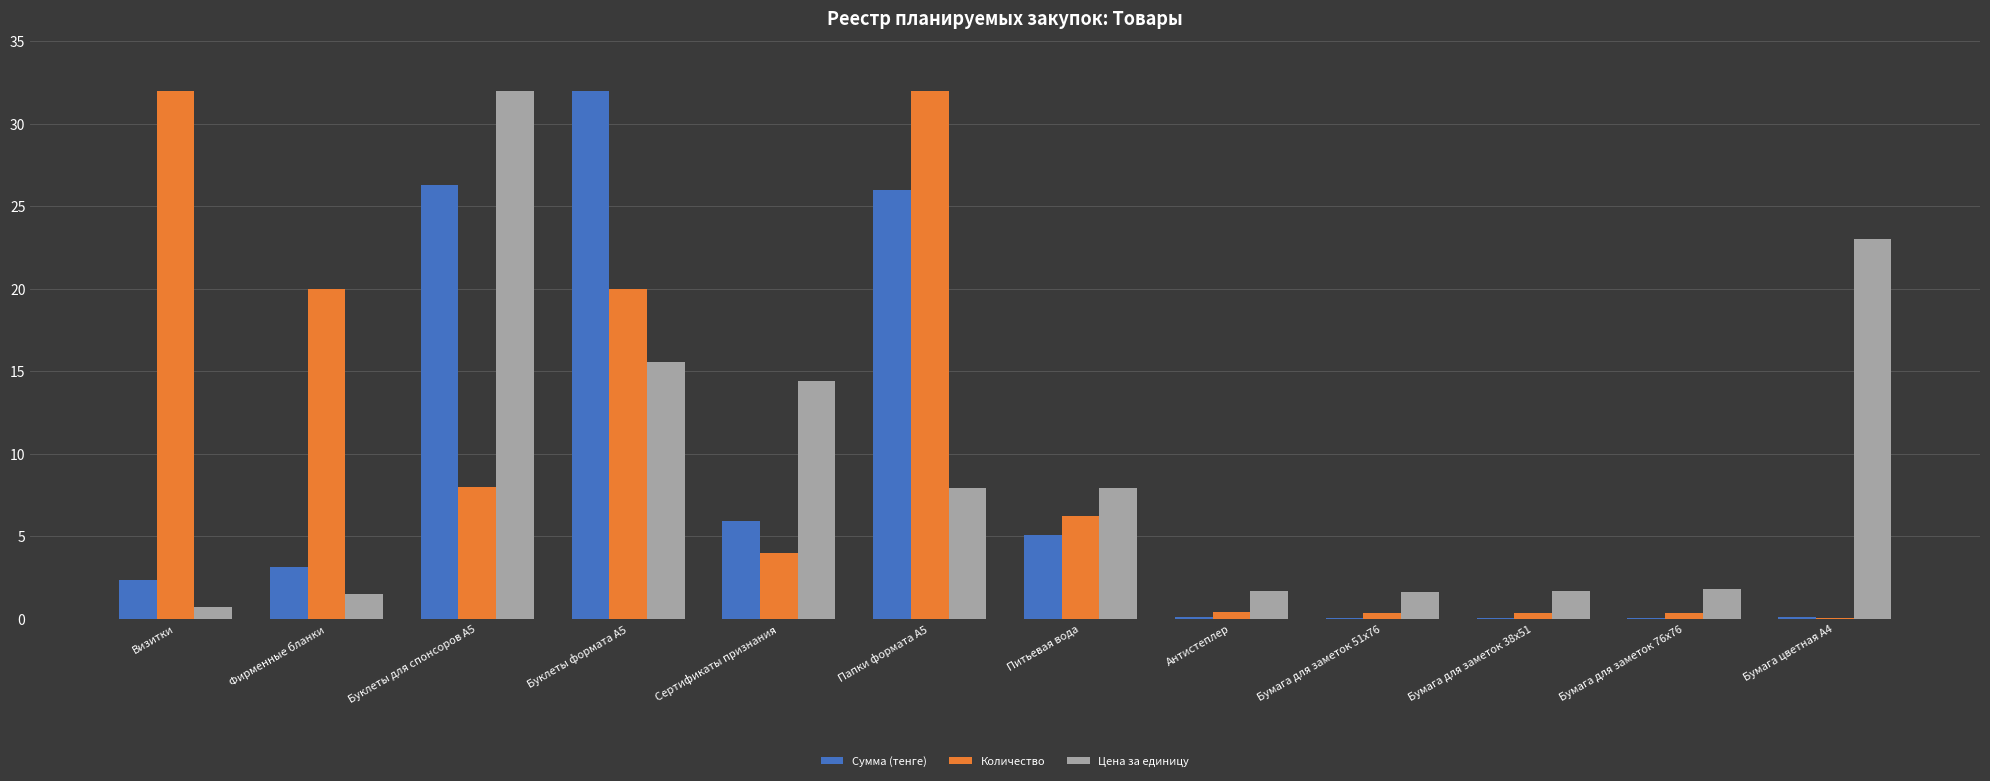

What is the approximate value of Сумма (тенге) at Антистеплер?

0.1